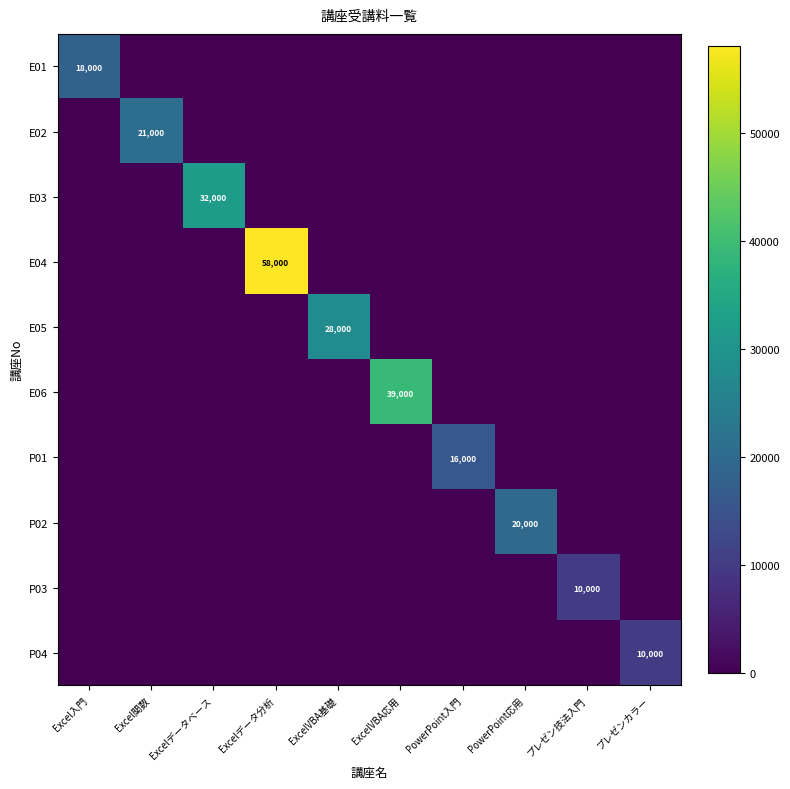

Is it true that P04 equals 0 at PowerPoint応用?

True